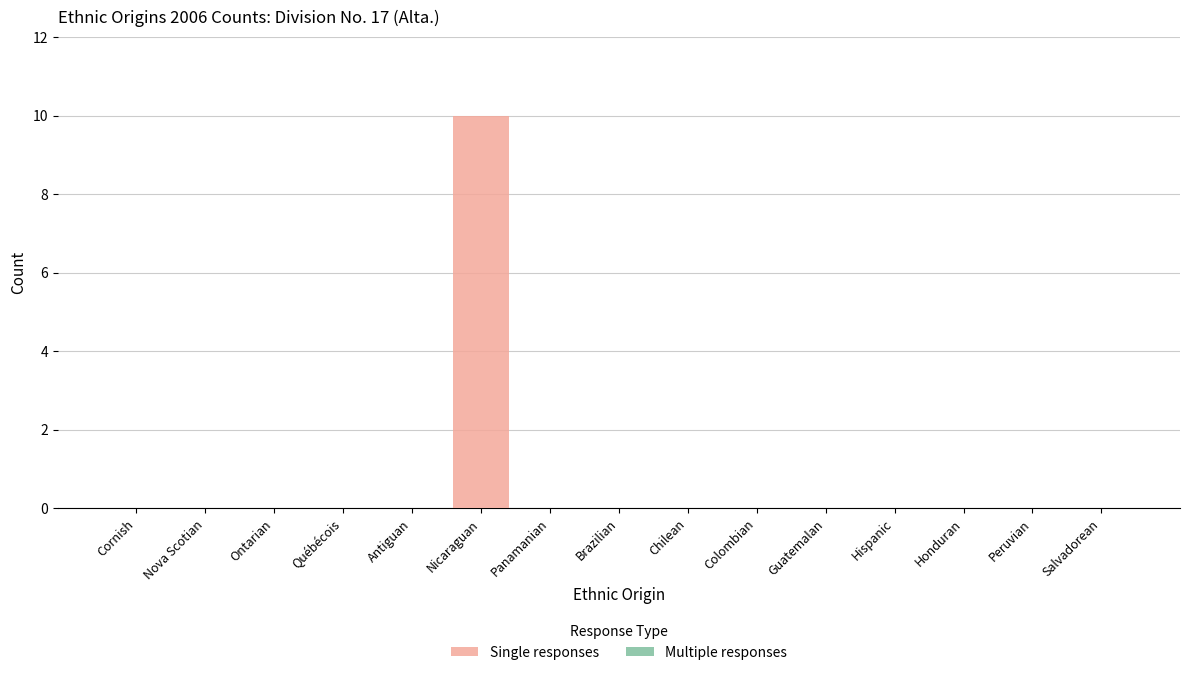

The value at Hispanic is 0. True or false?

True